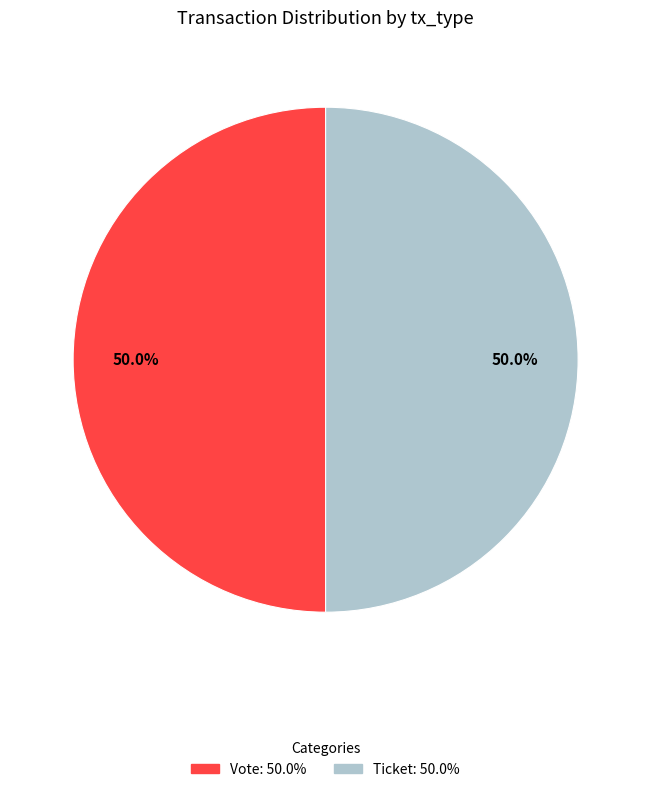

Which slice is the largest?

Vote (io_index=1)